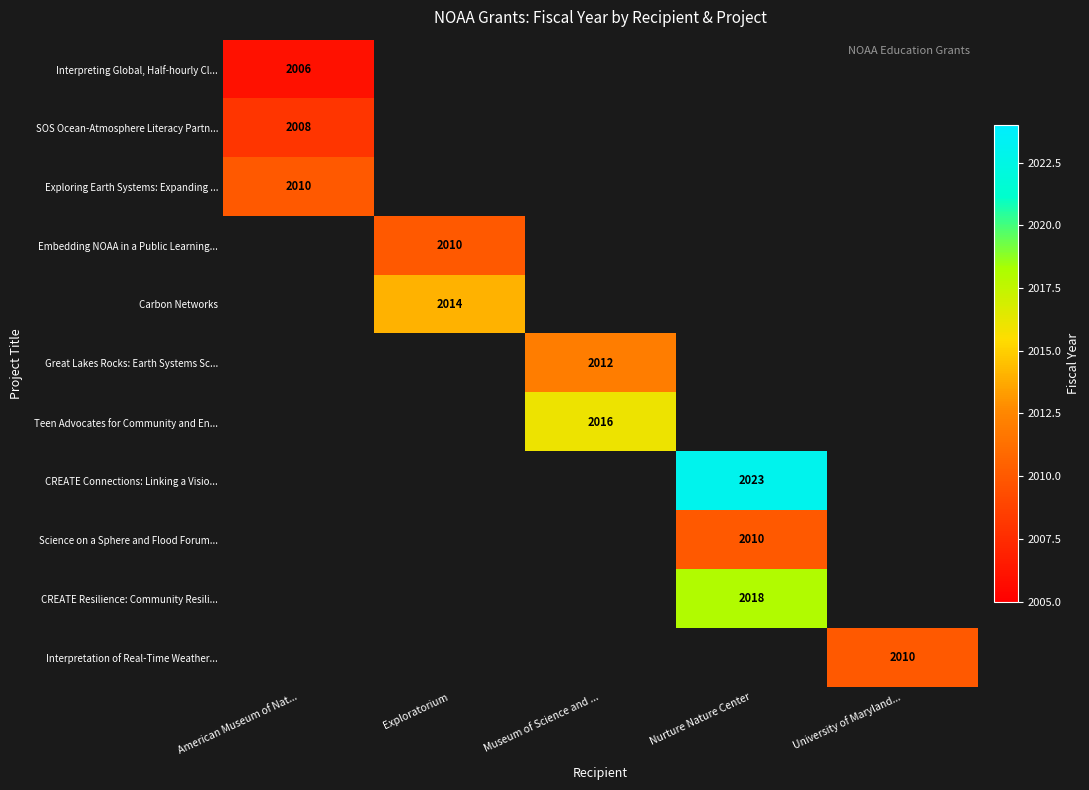

What is the maximum value shown in the chart?

2023.0